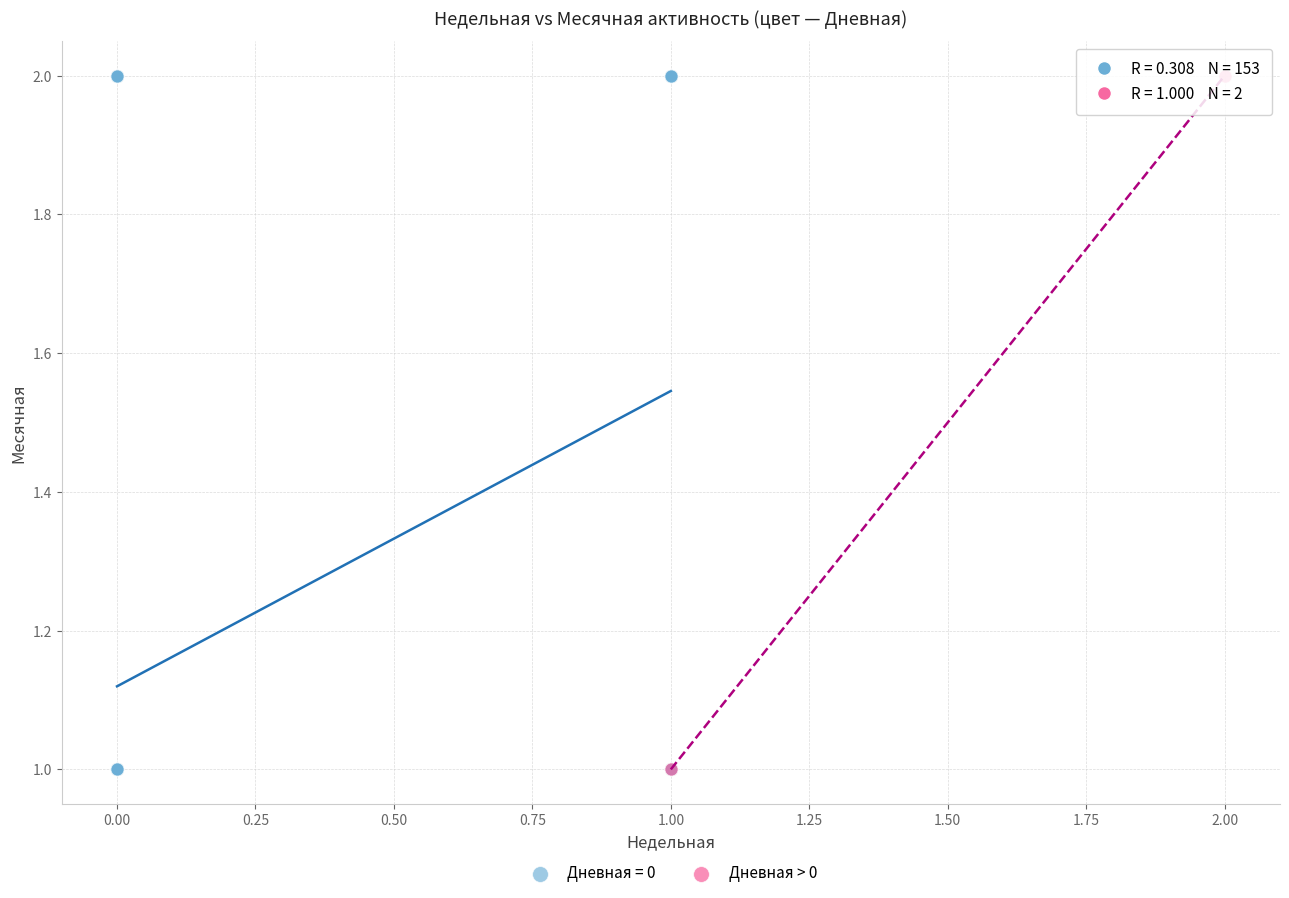

What are all the series names shown in the legend?

Дневная = 0, Дневная > 0